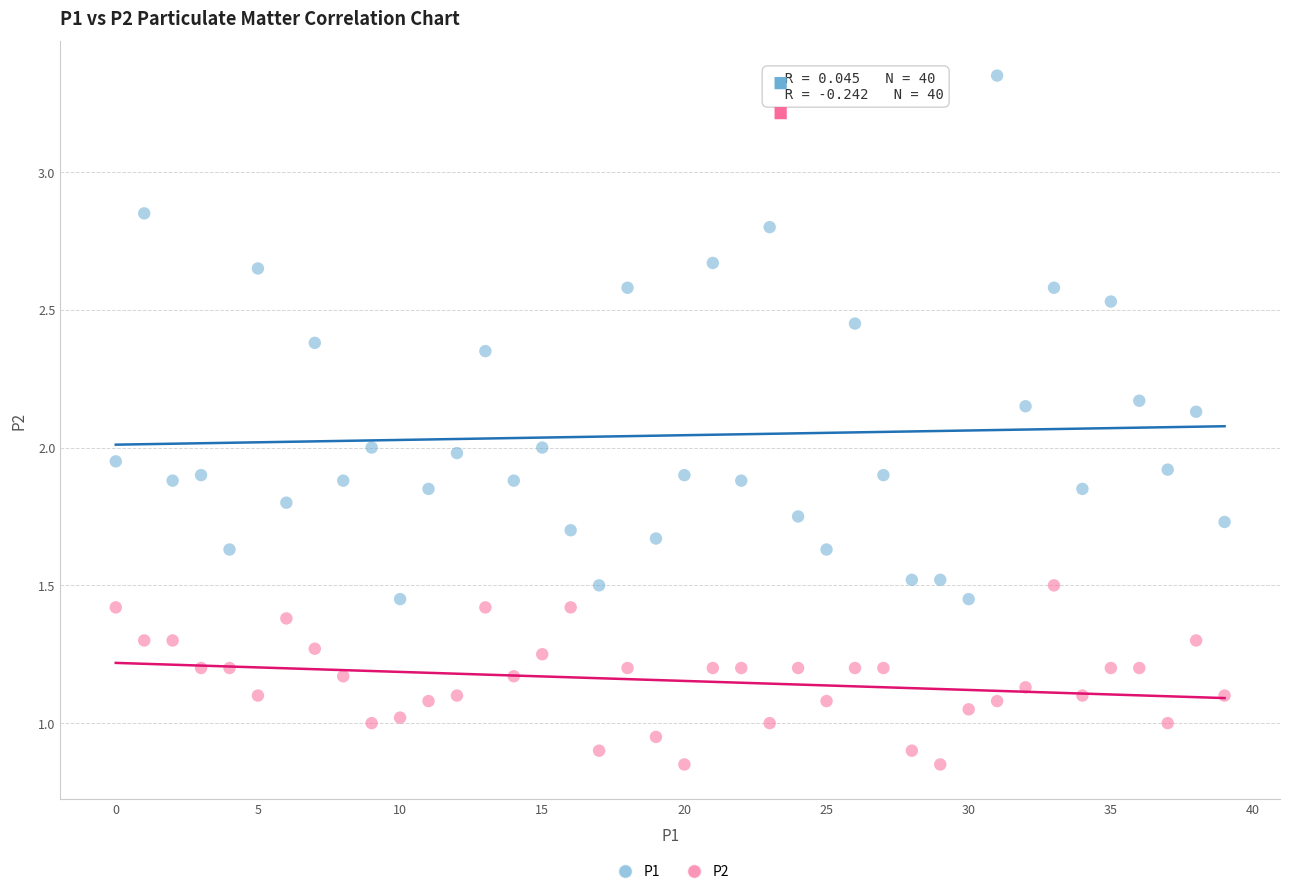

What are all the series names shown in the legend?

P1, P2